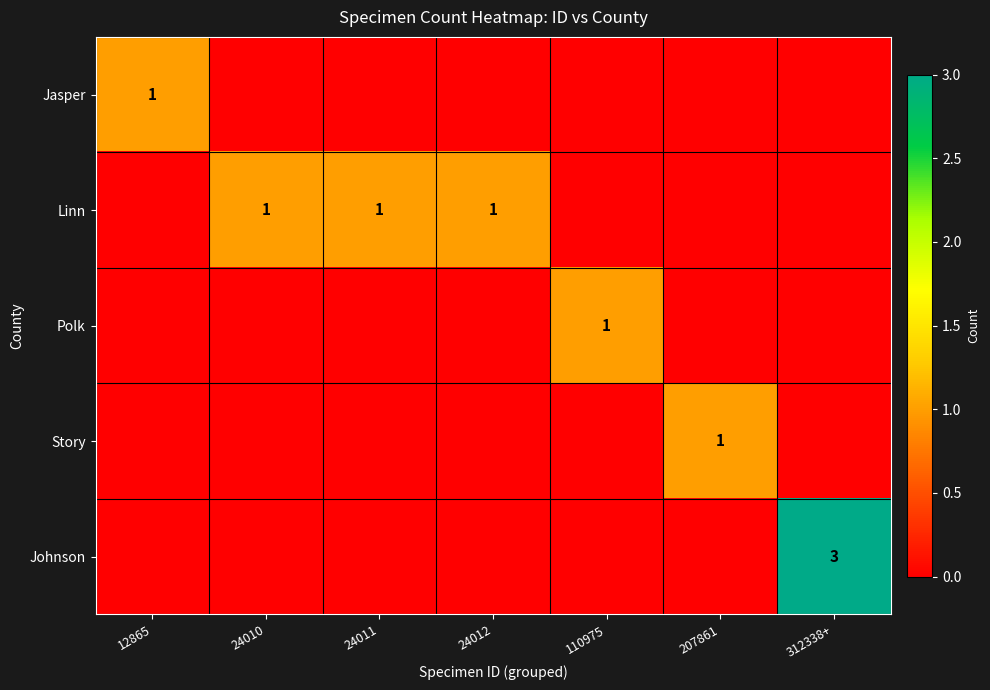

The value of Linn at 24010 is 0. True or false?

False